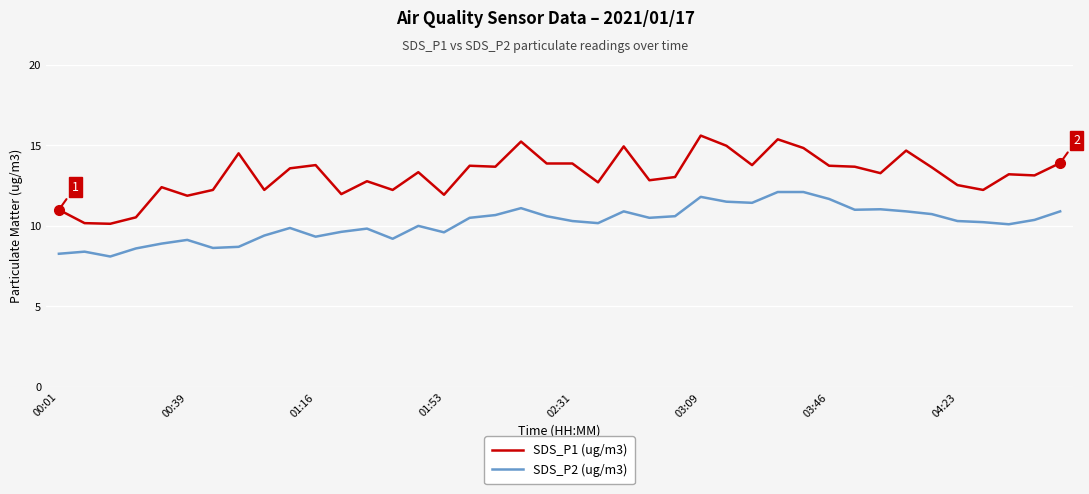

True or false: SDS_P1 (ug/m3) and SDS_P2 (ug/m3) cross at least once.

False